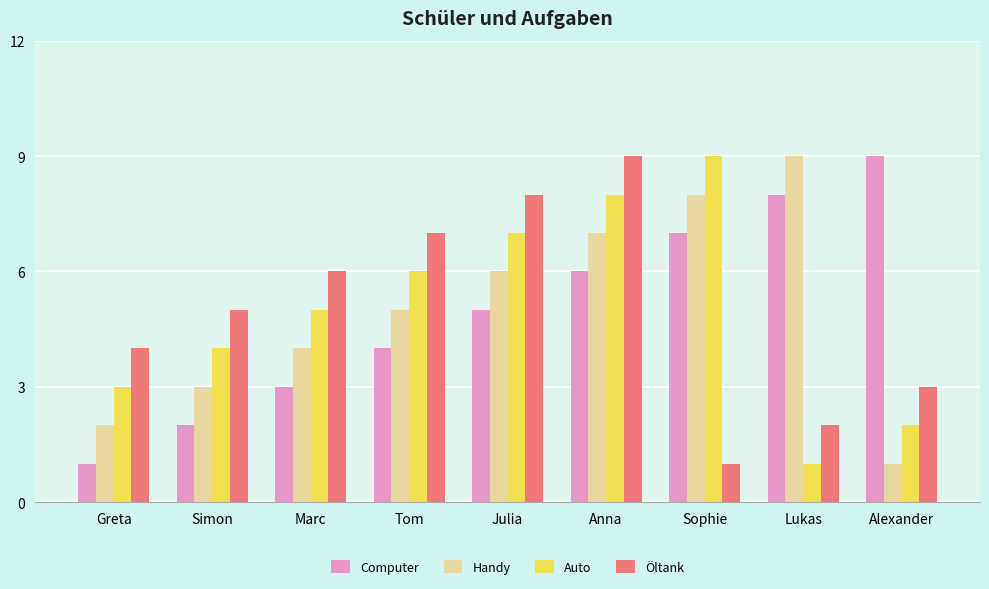

What is the label of the 5th bar from the left?

Julia